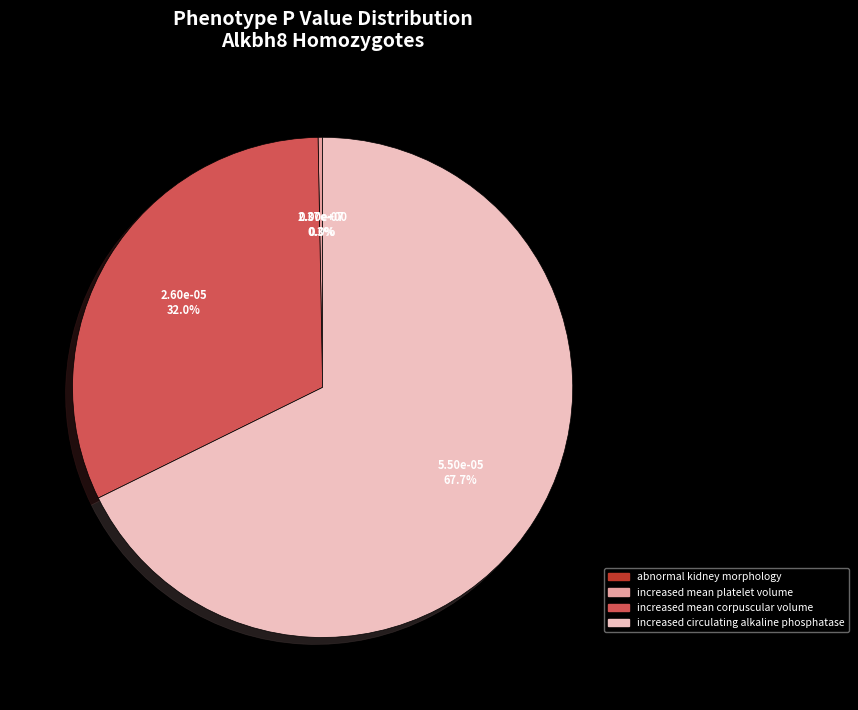

Is it true that increased mean platelet volume is 1% of the pie?

False